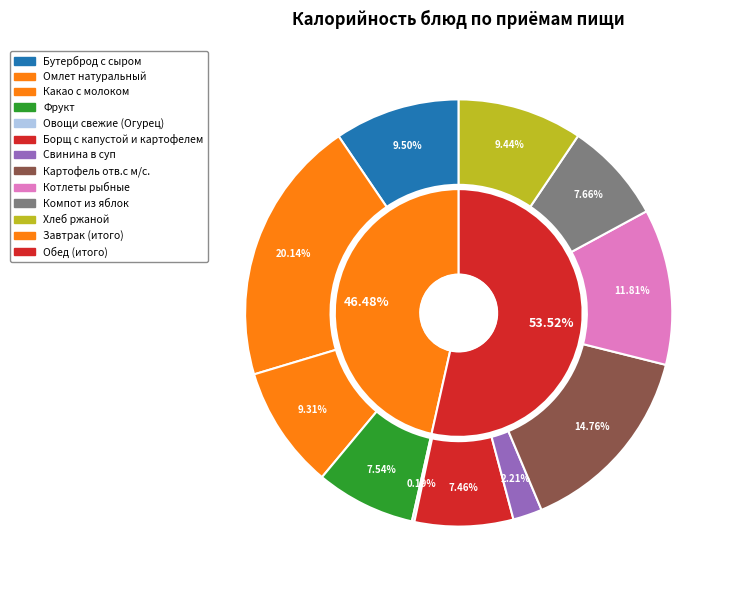

Does Компот из яблок account for over 50% of the chart?

No